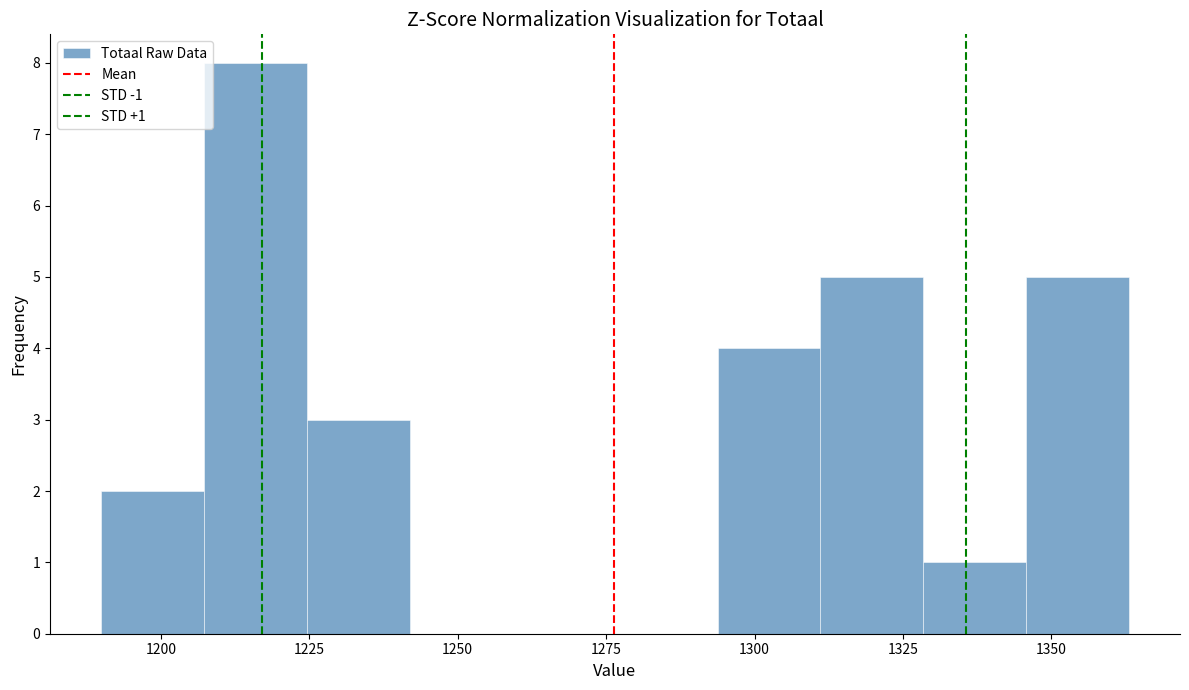

Around what value on the x-axis is the tallest bar? Give the approximate position of its centre, as read against the axis.

1215